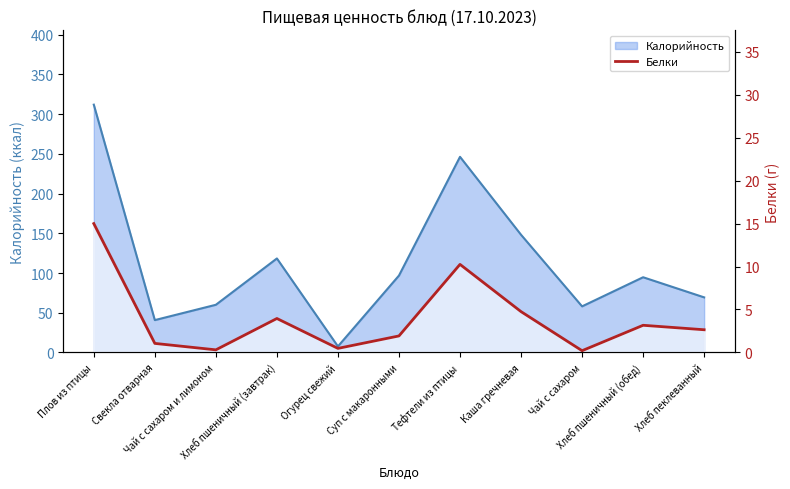

At which category does the chart reach its peak across all series?

Плов из птицы